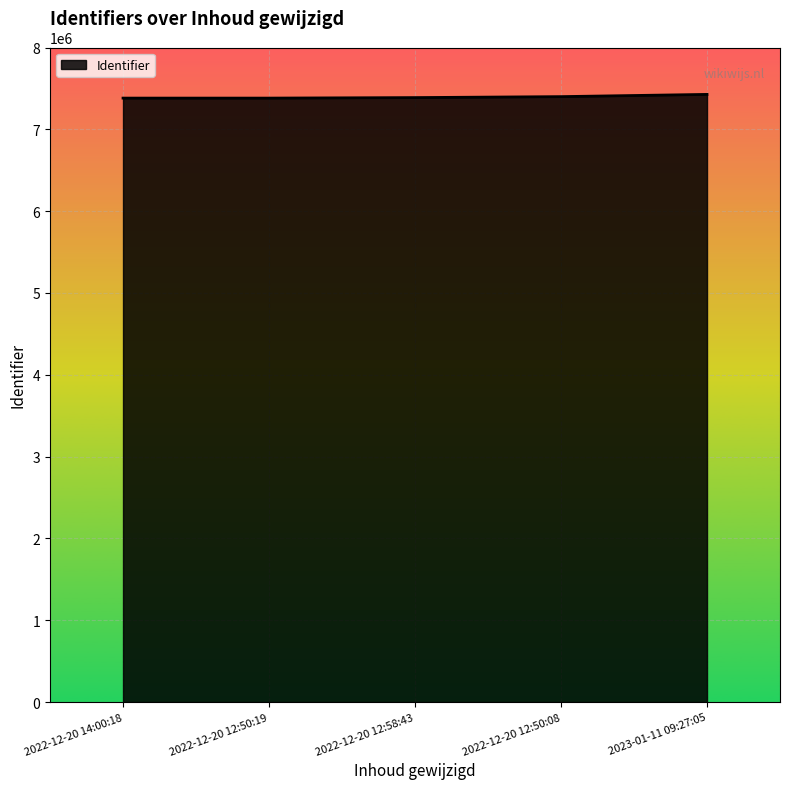

Does the chart have visible grid lines?

Yes